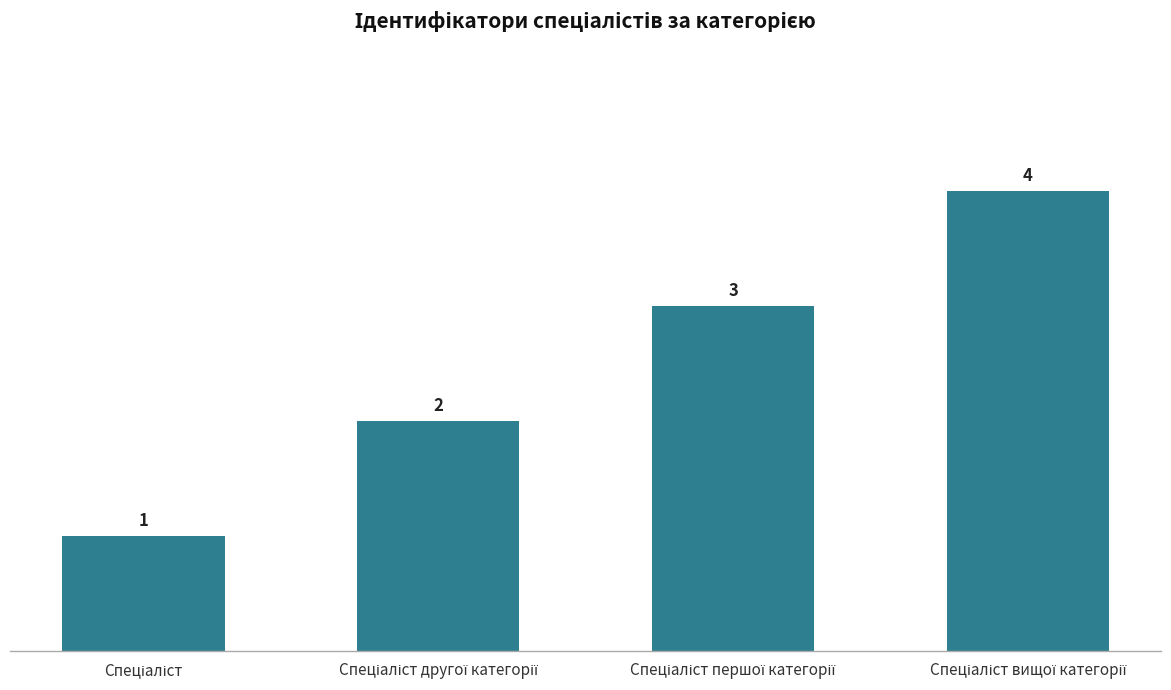

Count the values in the range 2 to 4.

3